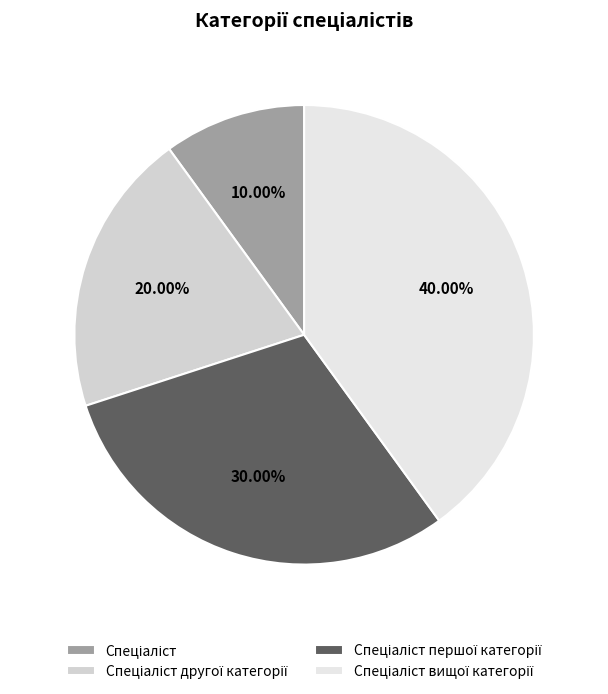

Do Спеціаліст and Спеціаліст вищої категорії together represent more than half of the pie?

No